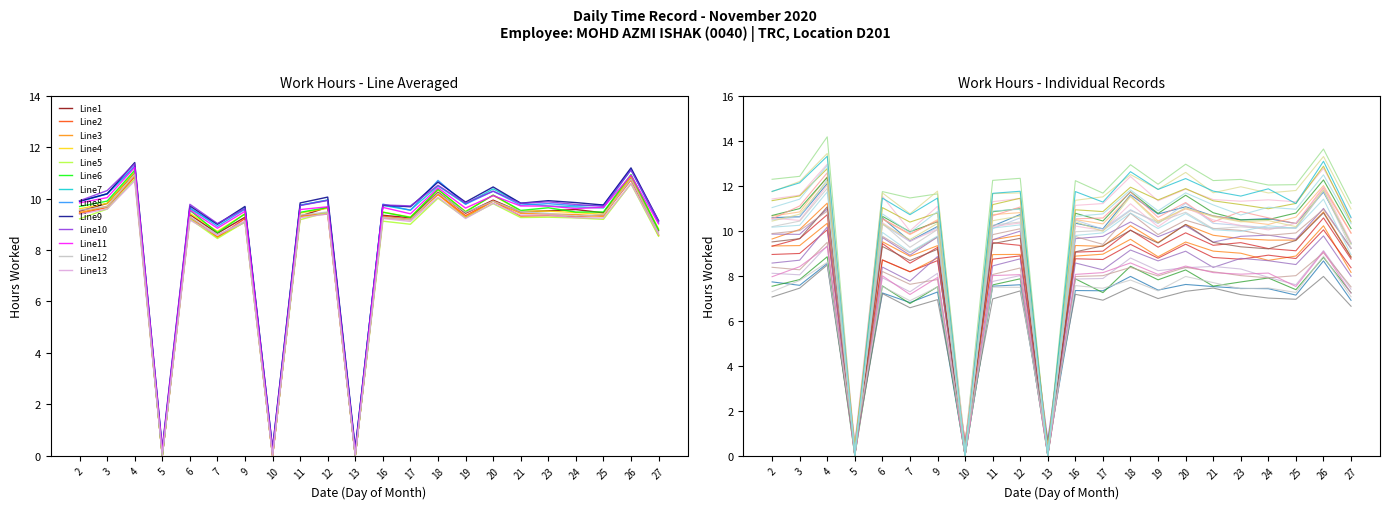

Rank the categories by value from lowest to highest.

5, 10, 13, 7, 27, 17, 25, 9, 6, 11, 24, 16, 19, 23, 21, 2, 12, 3, 20, 18, 26, 4